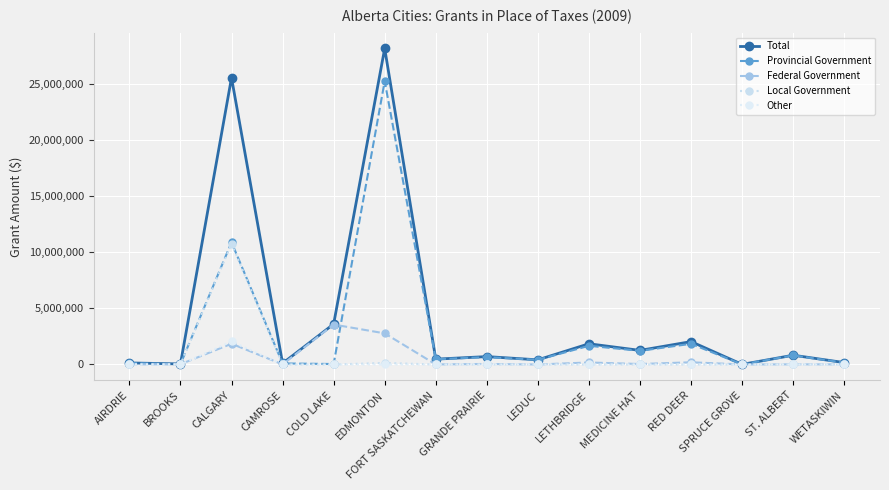

Does the chart have visible grid lines?

Yes